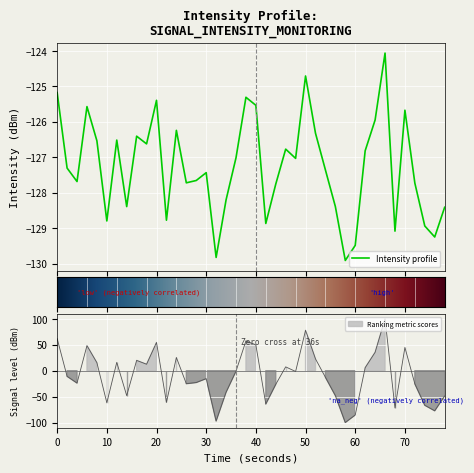

What is the highest value of the Intensity profile series?

-124.1